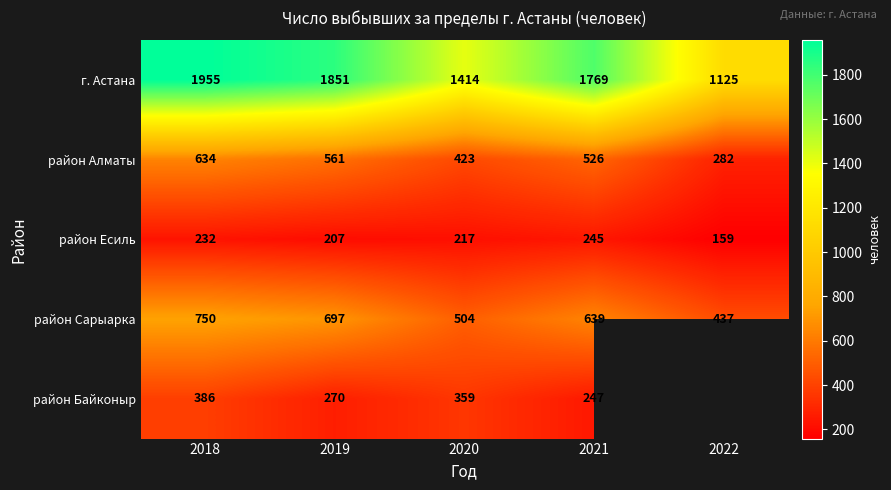

At how many categories does at least one series exceed 193?

5